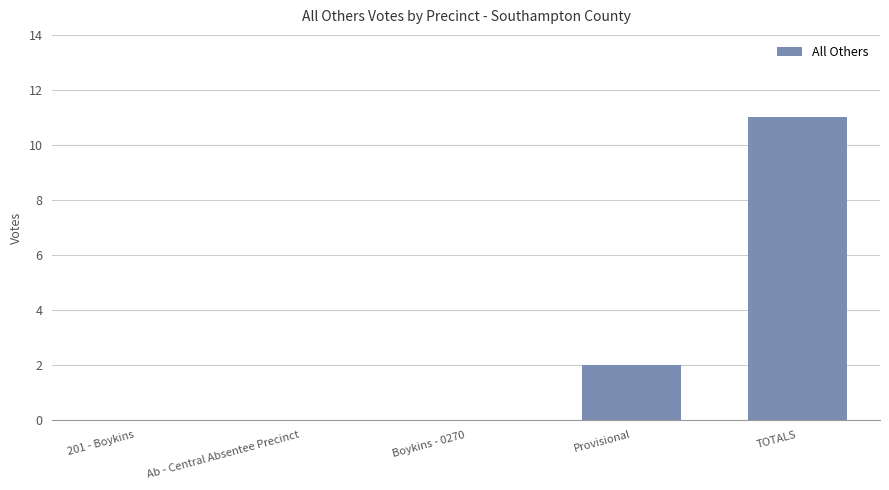

Count the values in the range 0 to 2.

4